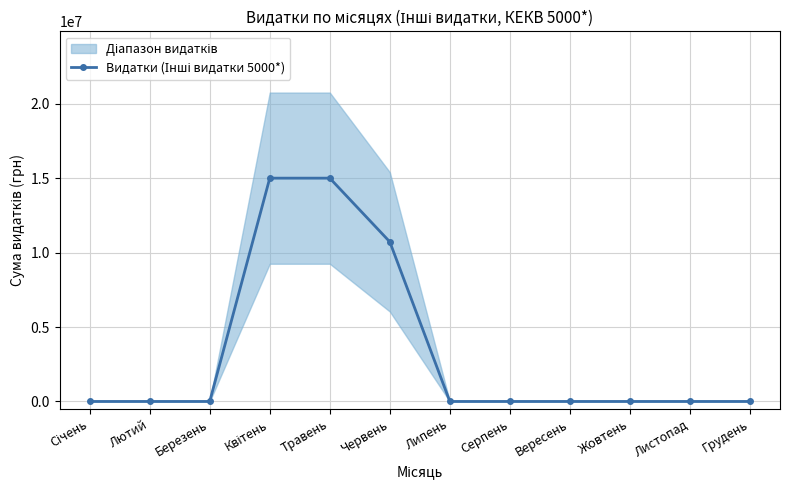

What is the difference between the values at Вересень and Червень?

10721600